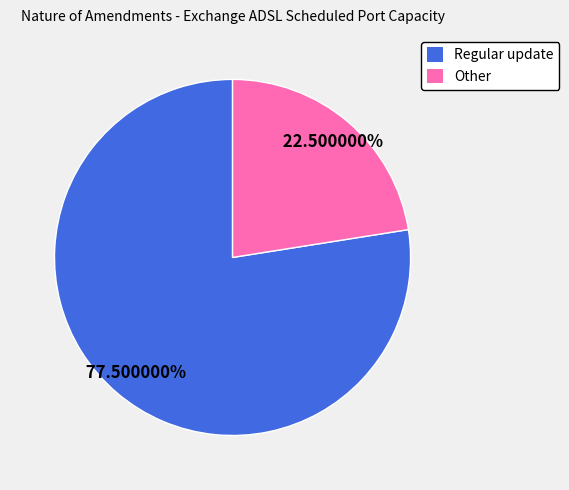

Is Other the majority of the pie?

No